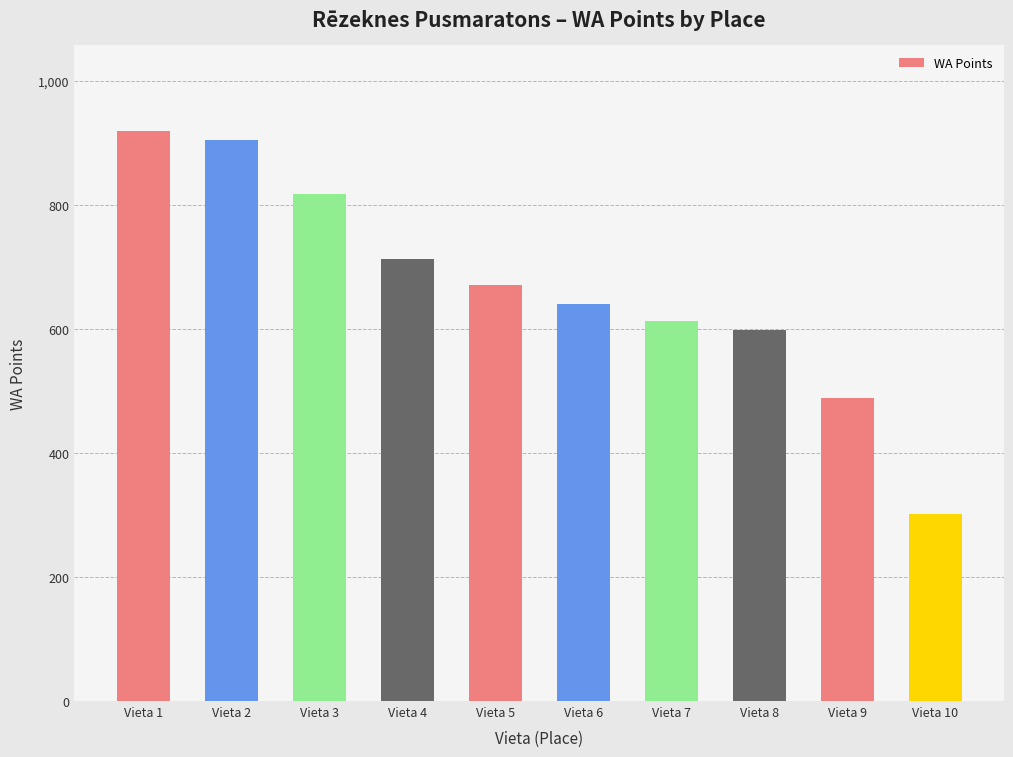

What is the sum of all values?

6665